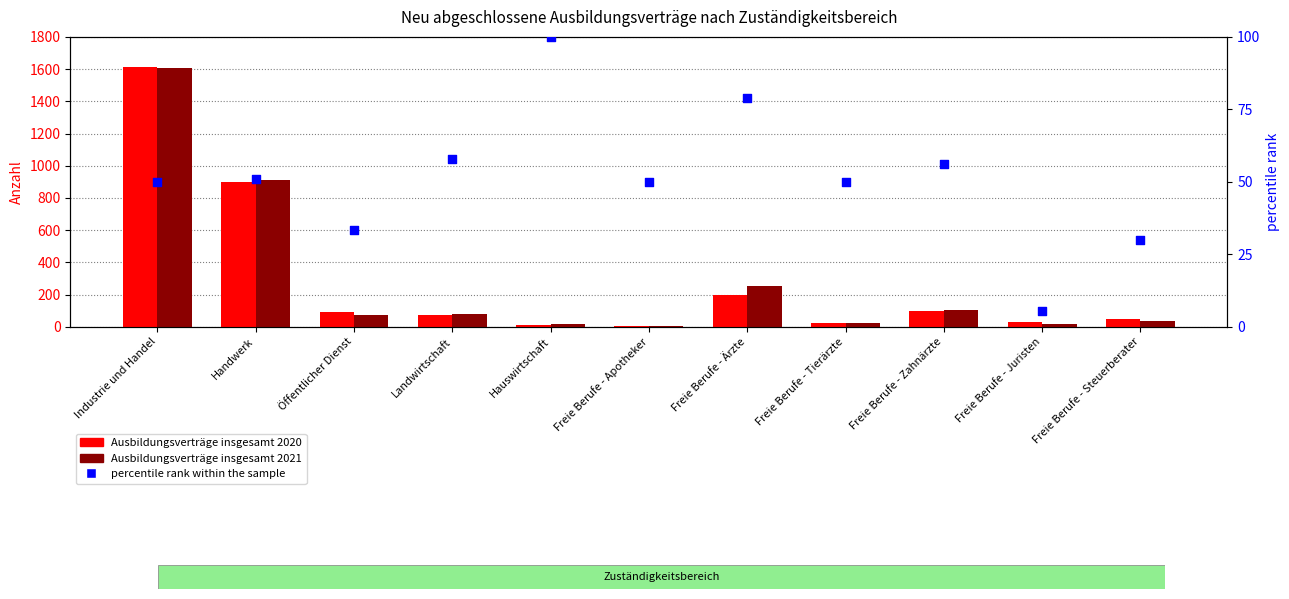

Which series has the largest Y range (max minus min)?

Ausbildungsverträge insgesamt 2020